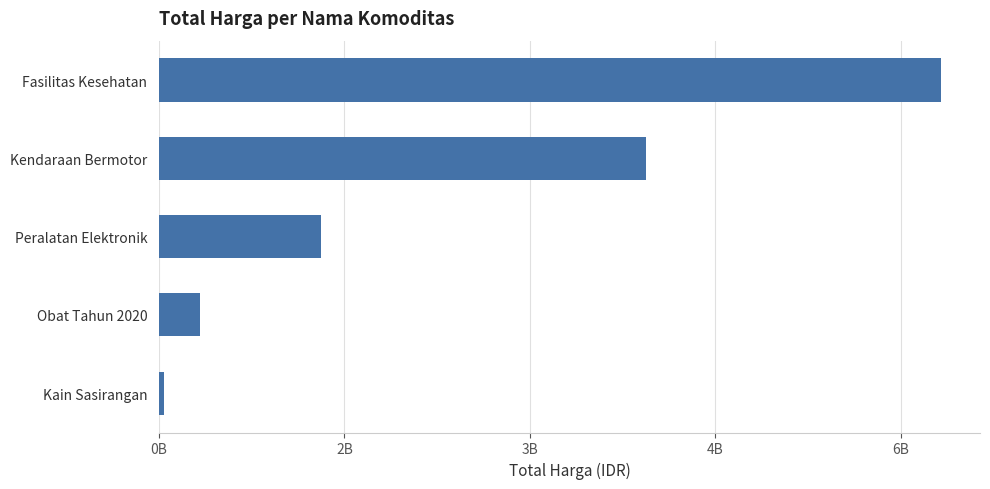

Where is the data nearest to the value 3181798807?

Kendaraan Bermotor